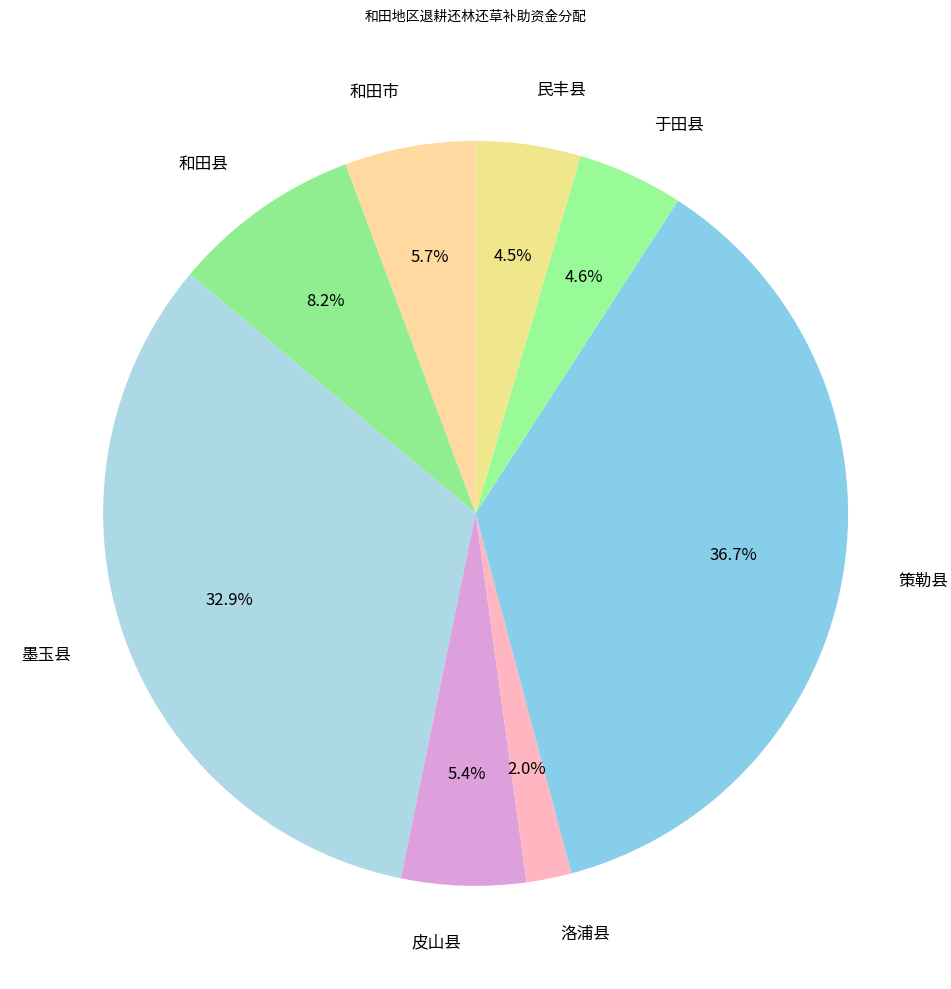

How many segments does this pie chart have?

8